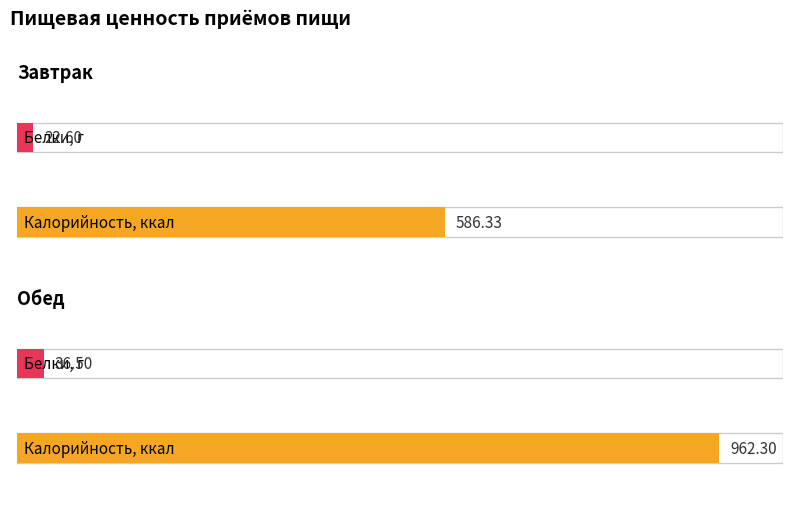

What is the label of the 1st bar from the right?

Обед